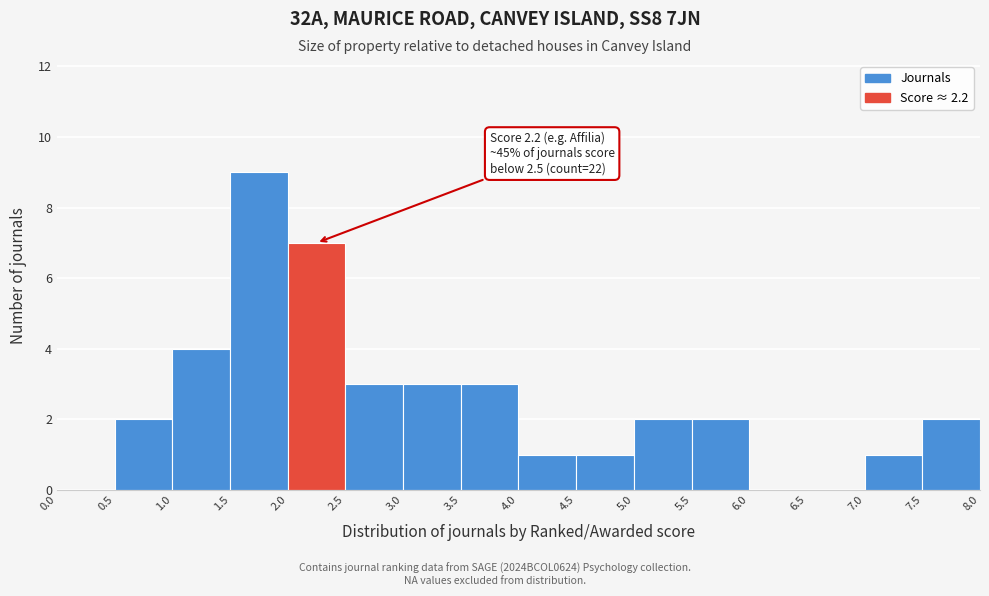

Which range on the x-axis has the tallest bar?

1.5 to 2.0